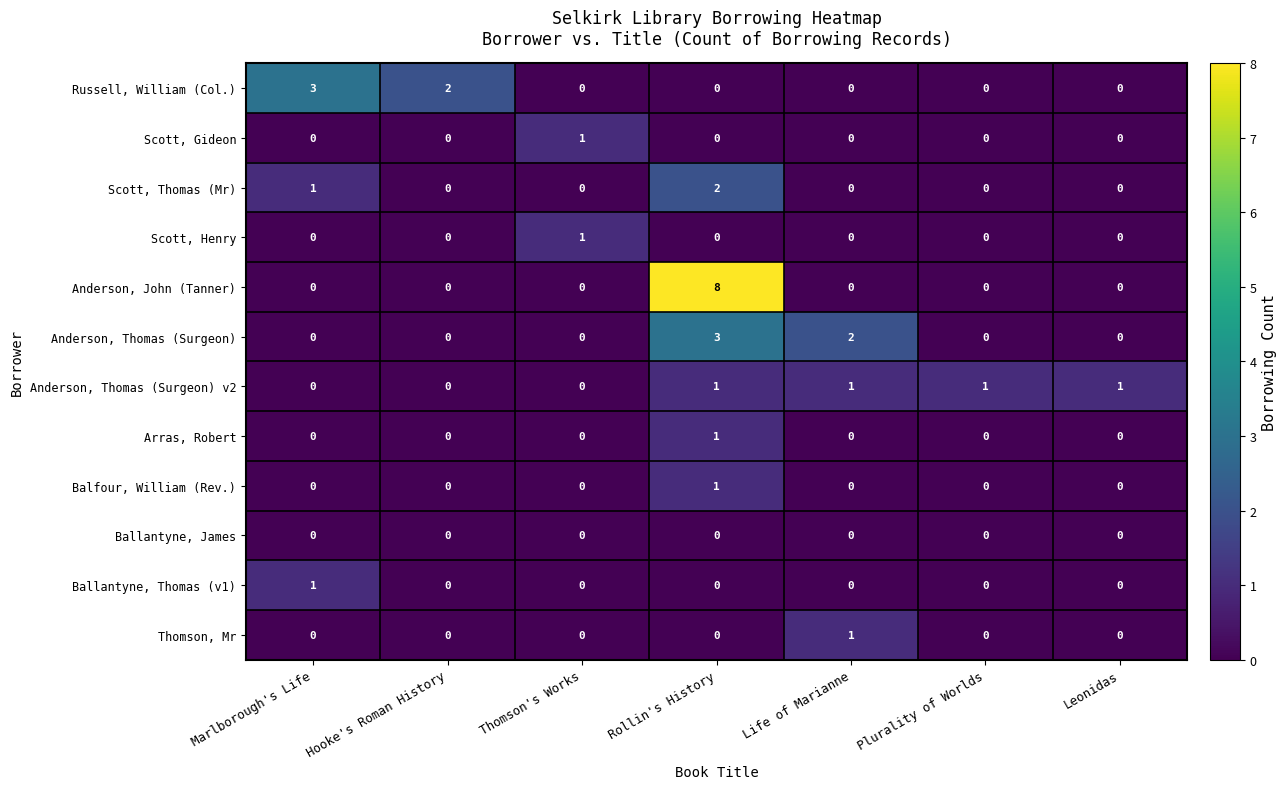

What is the total value across all series at Plurality of Worlds?

1